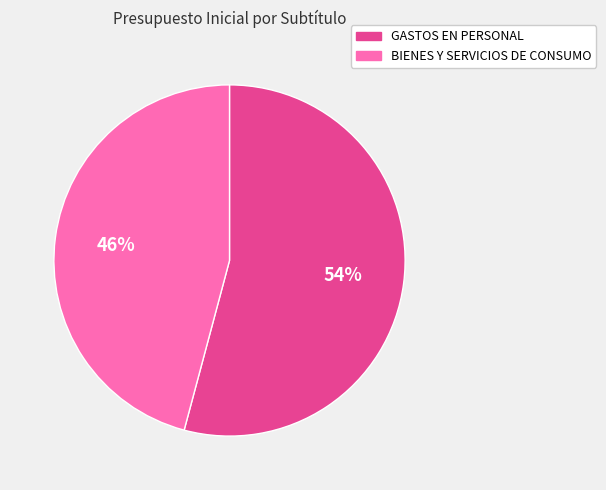

Is there any slice that represents more than half of the pie?

Yes